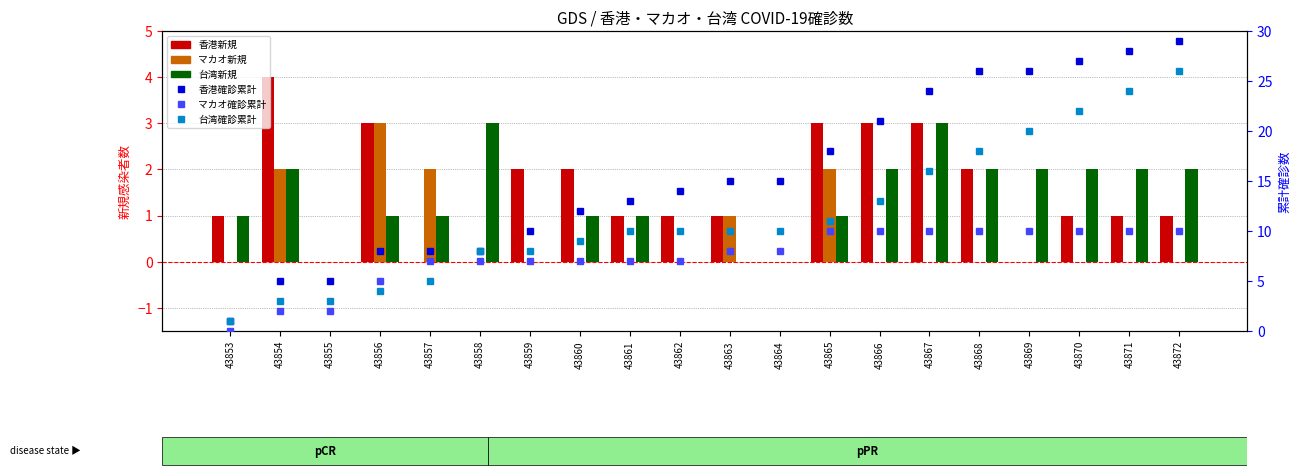

How many distinct data groups are displayed?

6